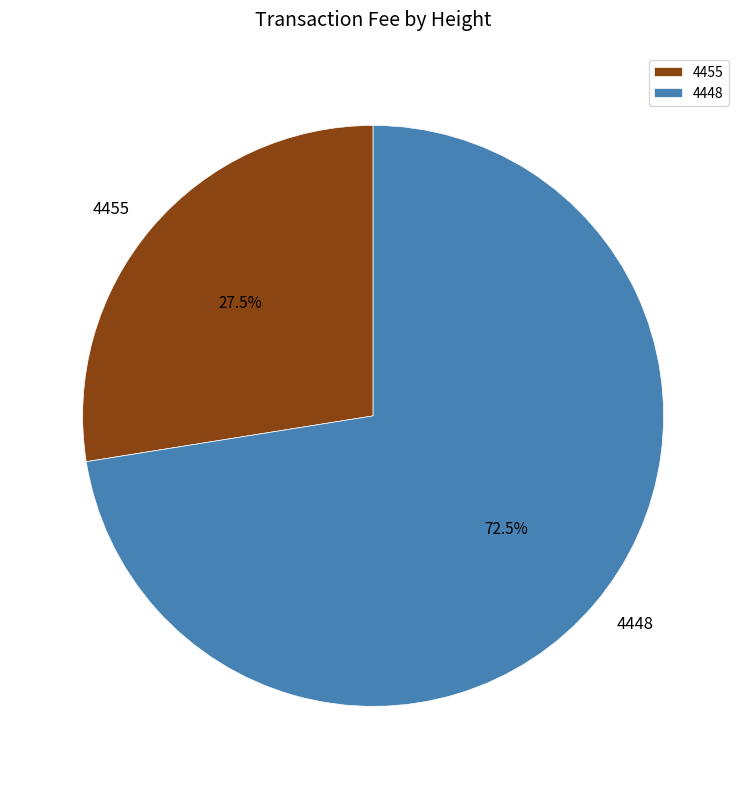

To the nearest percent, what is the difference between the 4455 and 4448 slice percentages?

45%